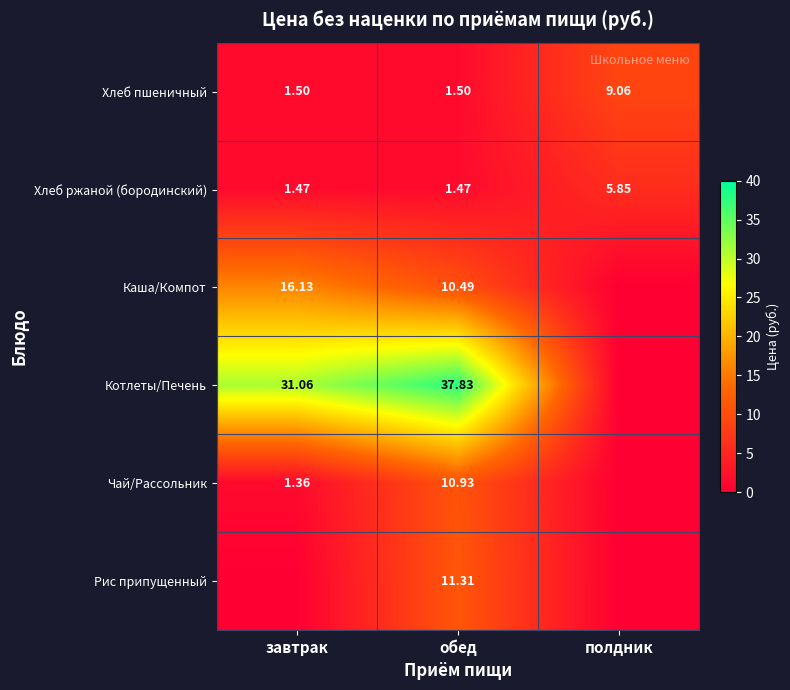

At which label does Хлеб ржаной (бородинский) reach its peak?

полдник